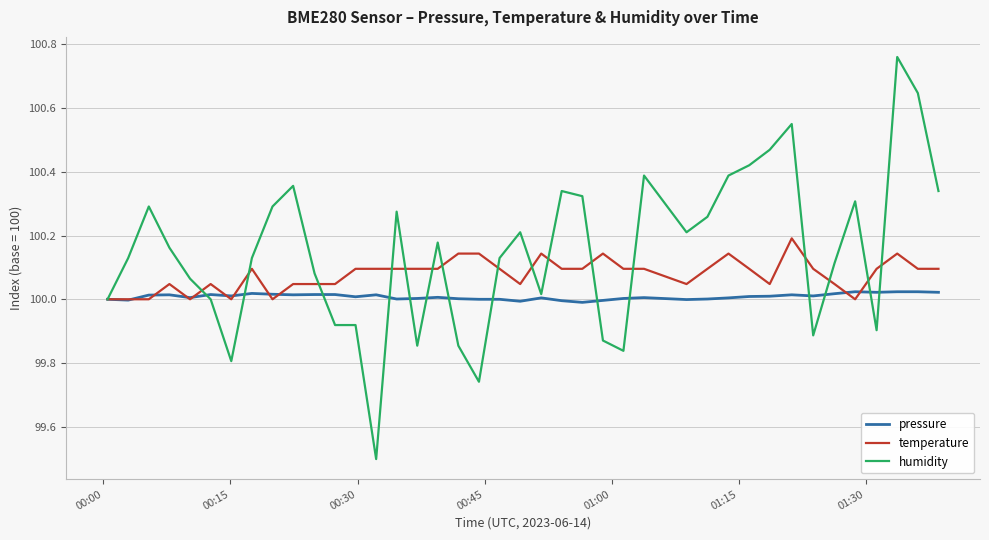

Which series has the widest spread of values?

humidity